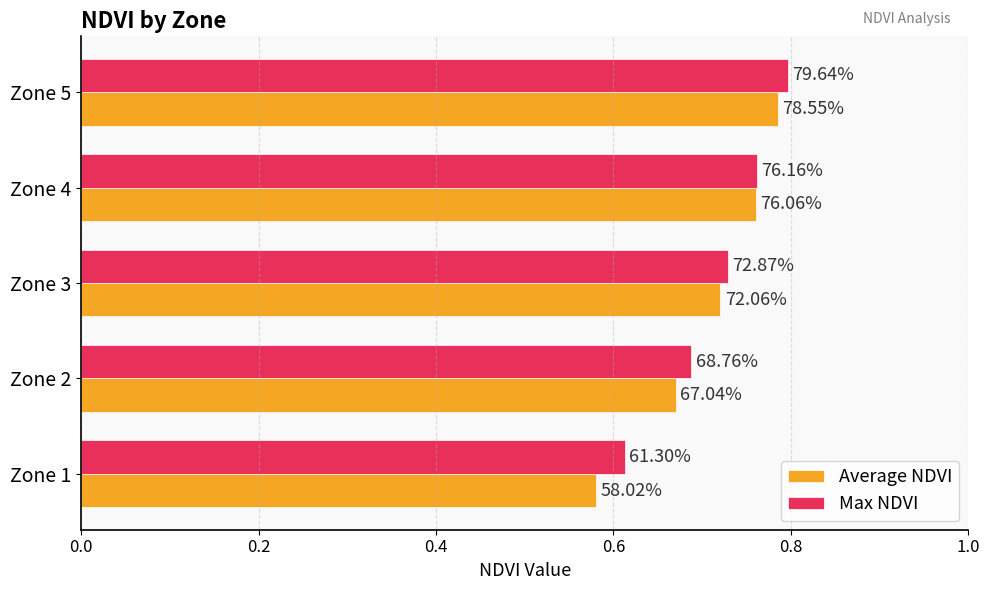

What are all the series names shown in the legend?

Average NDVI, Max NDVI